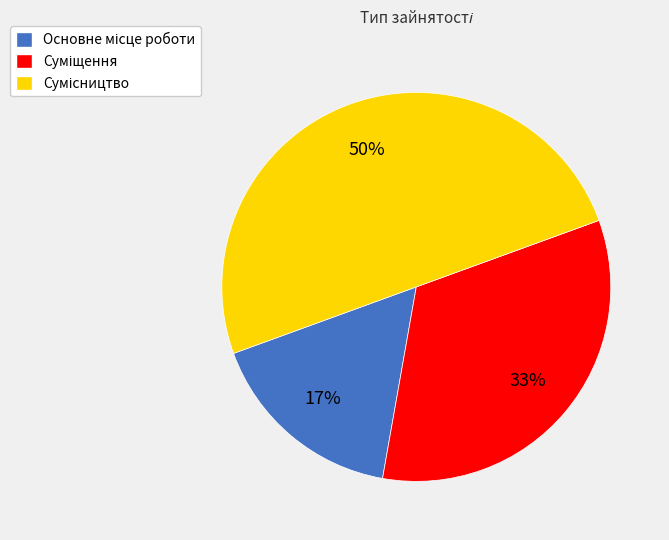

To the nearest percent, what is the difference between the largest and smallest slice percentages?

33%